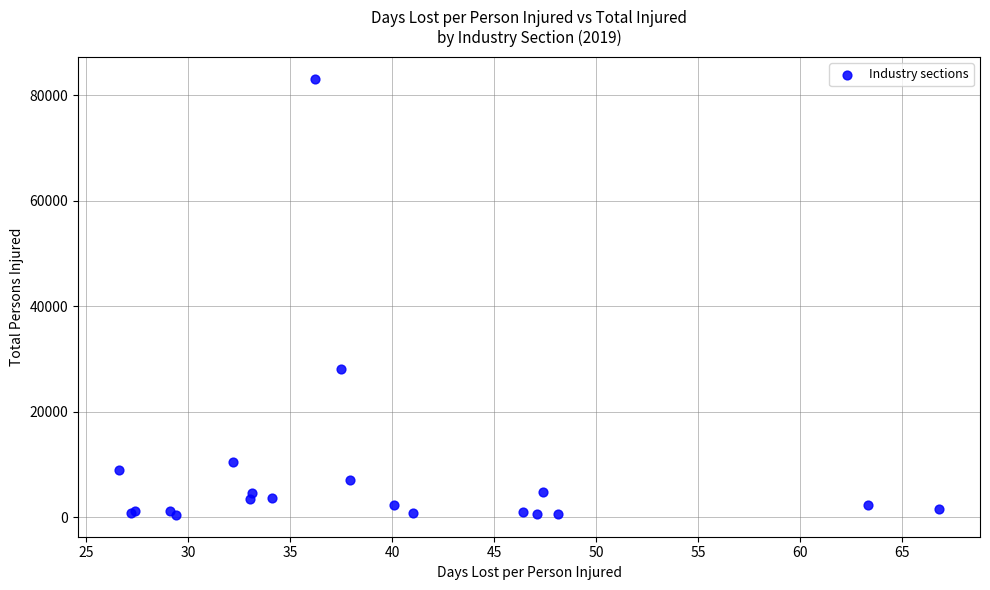

What Y value in the scatter plot is closest to 41824?

28121